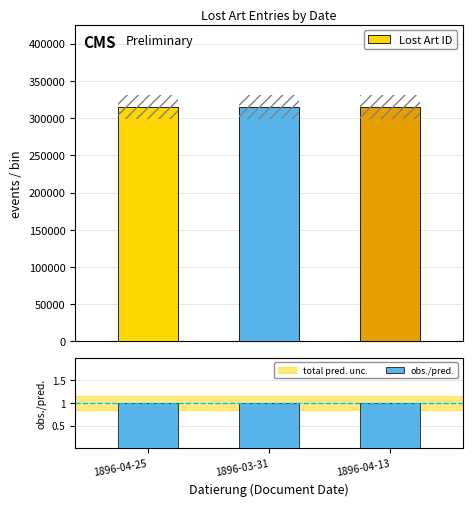

What is the highest value of the obs./pred. series?

1.0